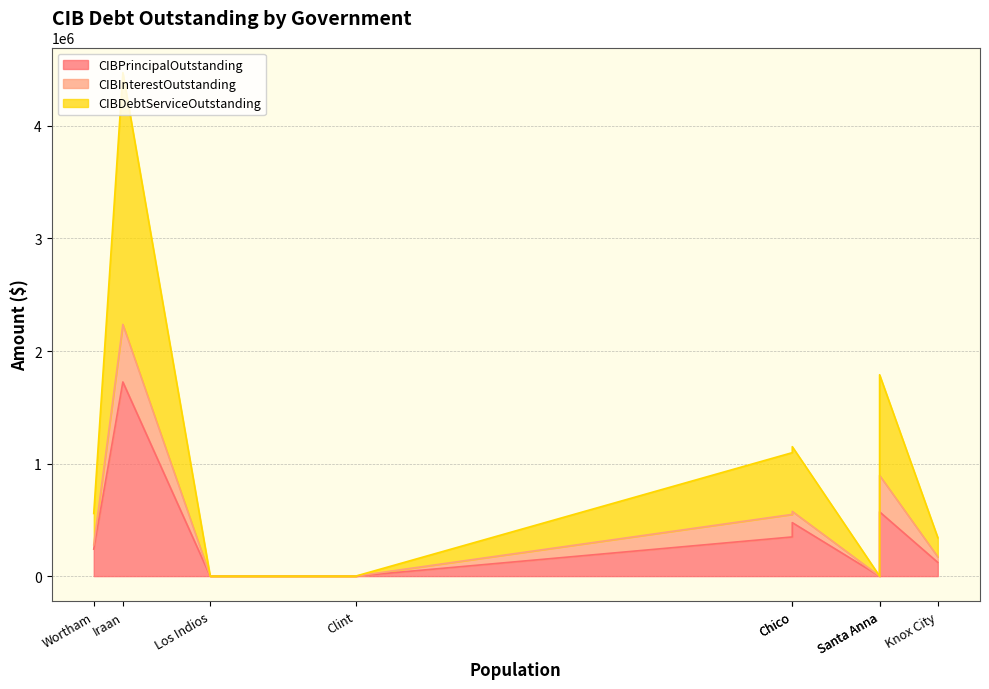

Count the number of data series in this chart.

3